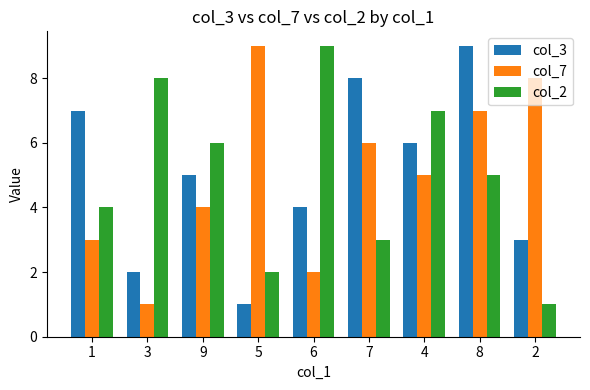

At which label is col_7 closest to 5?

4